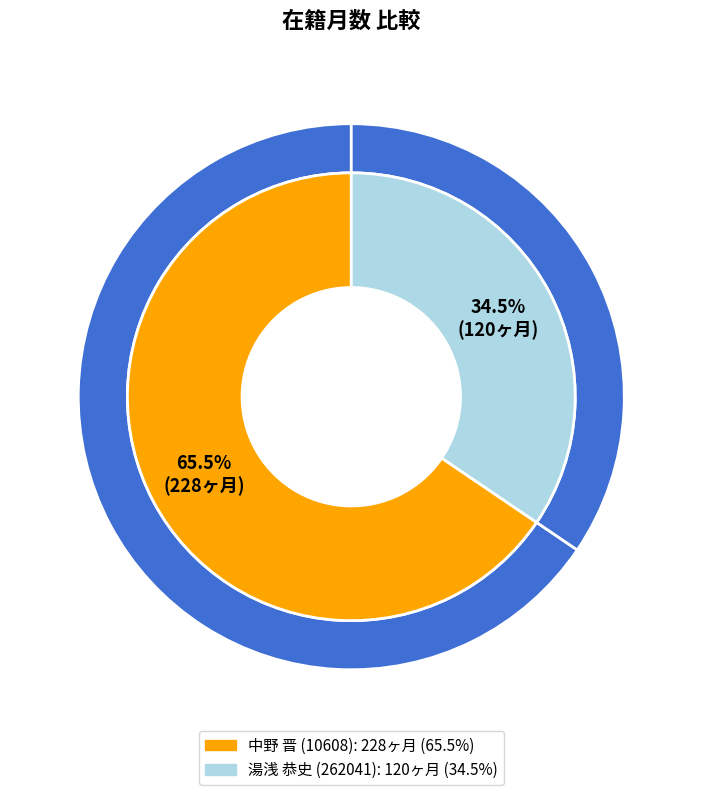

Is there a majority slice in this chart?

Yes